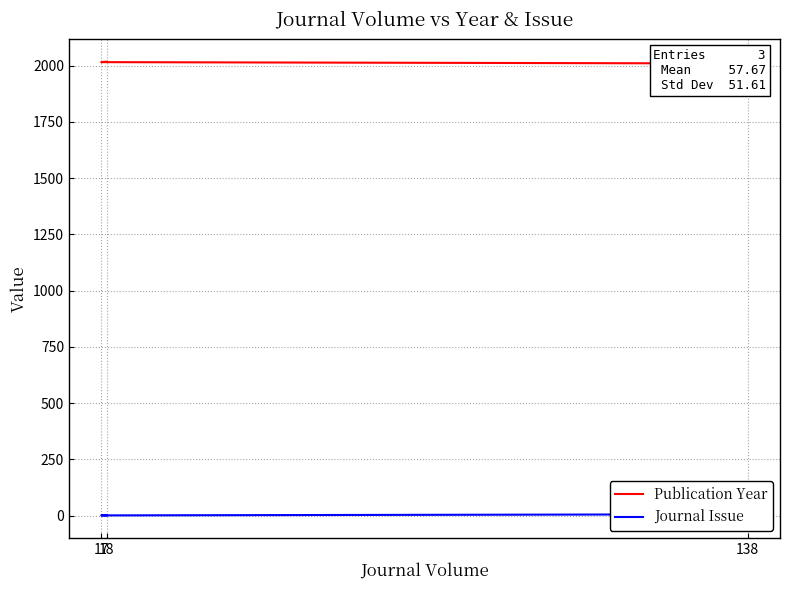

Which has a higher value, 138 or 17?

17